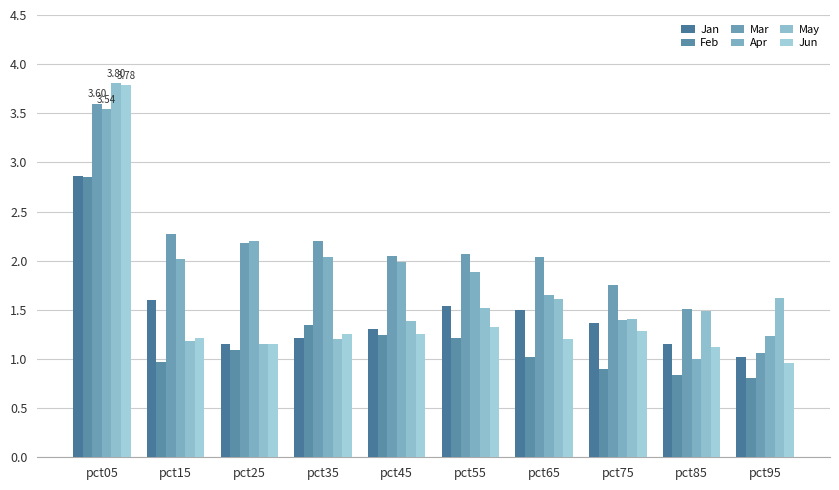

What is the total value across all series at pct85?

7.1